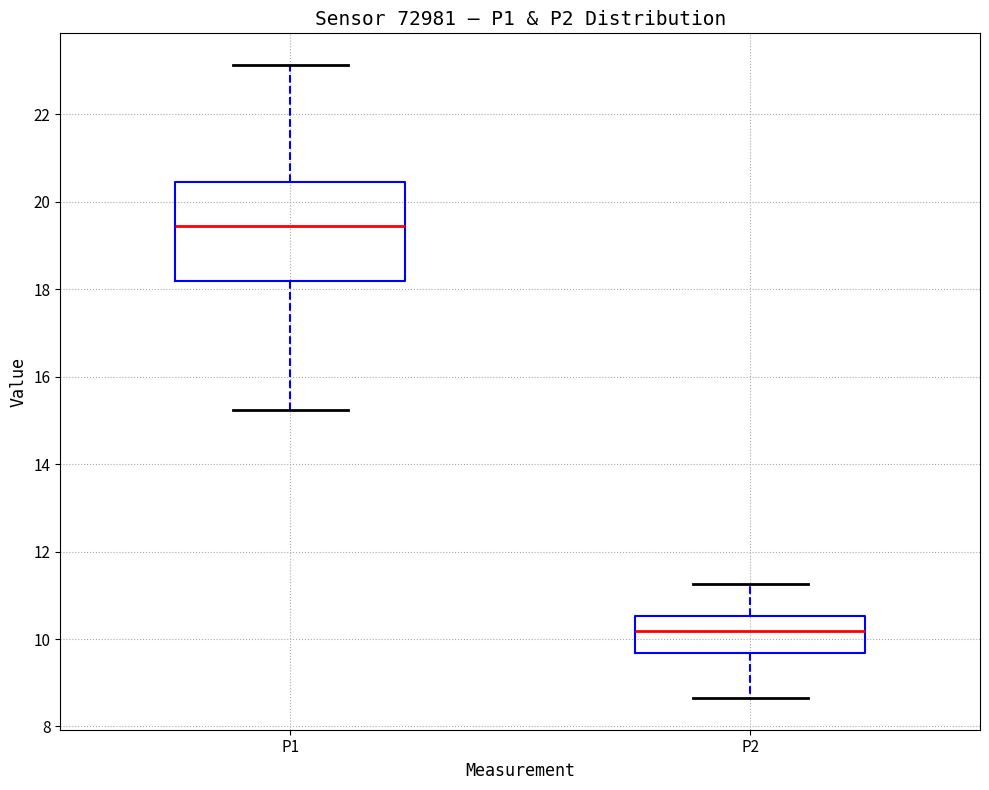

Reading left to right, read every box against the y-axis: the position of its median line, the range the box covers, and the ends of its whiskers. The values are not printed on the chart, so give them approximately, as read against the axis.

P1: median 19.4, box 18.2 to 20.4, whiskers 15.2 to 23.2
P2: median 10.2, box 9.6 to 10.6, whiskers 8.6 to 11.2